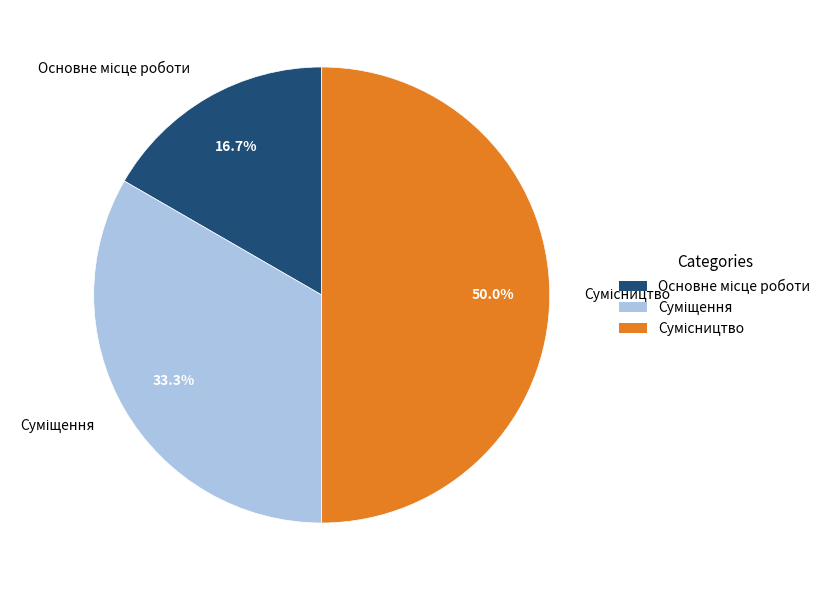

How many segments does this pie chart have?

3